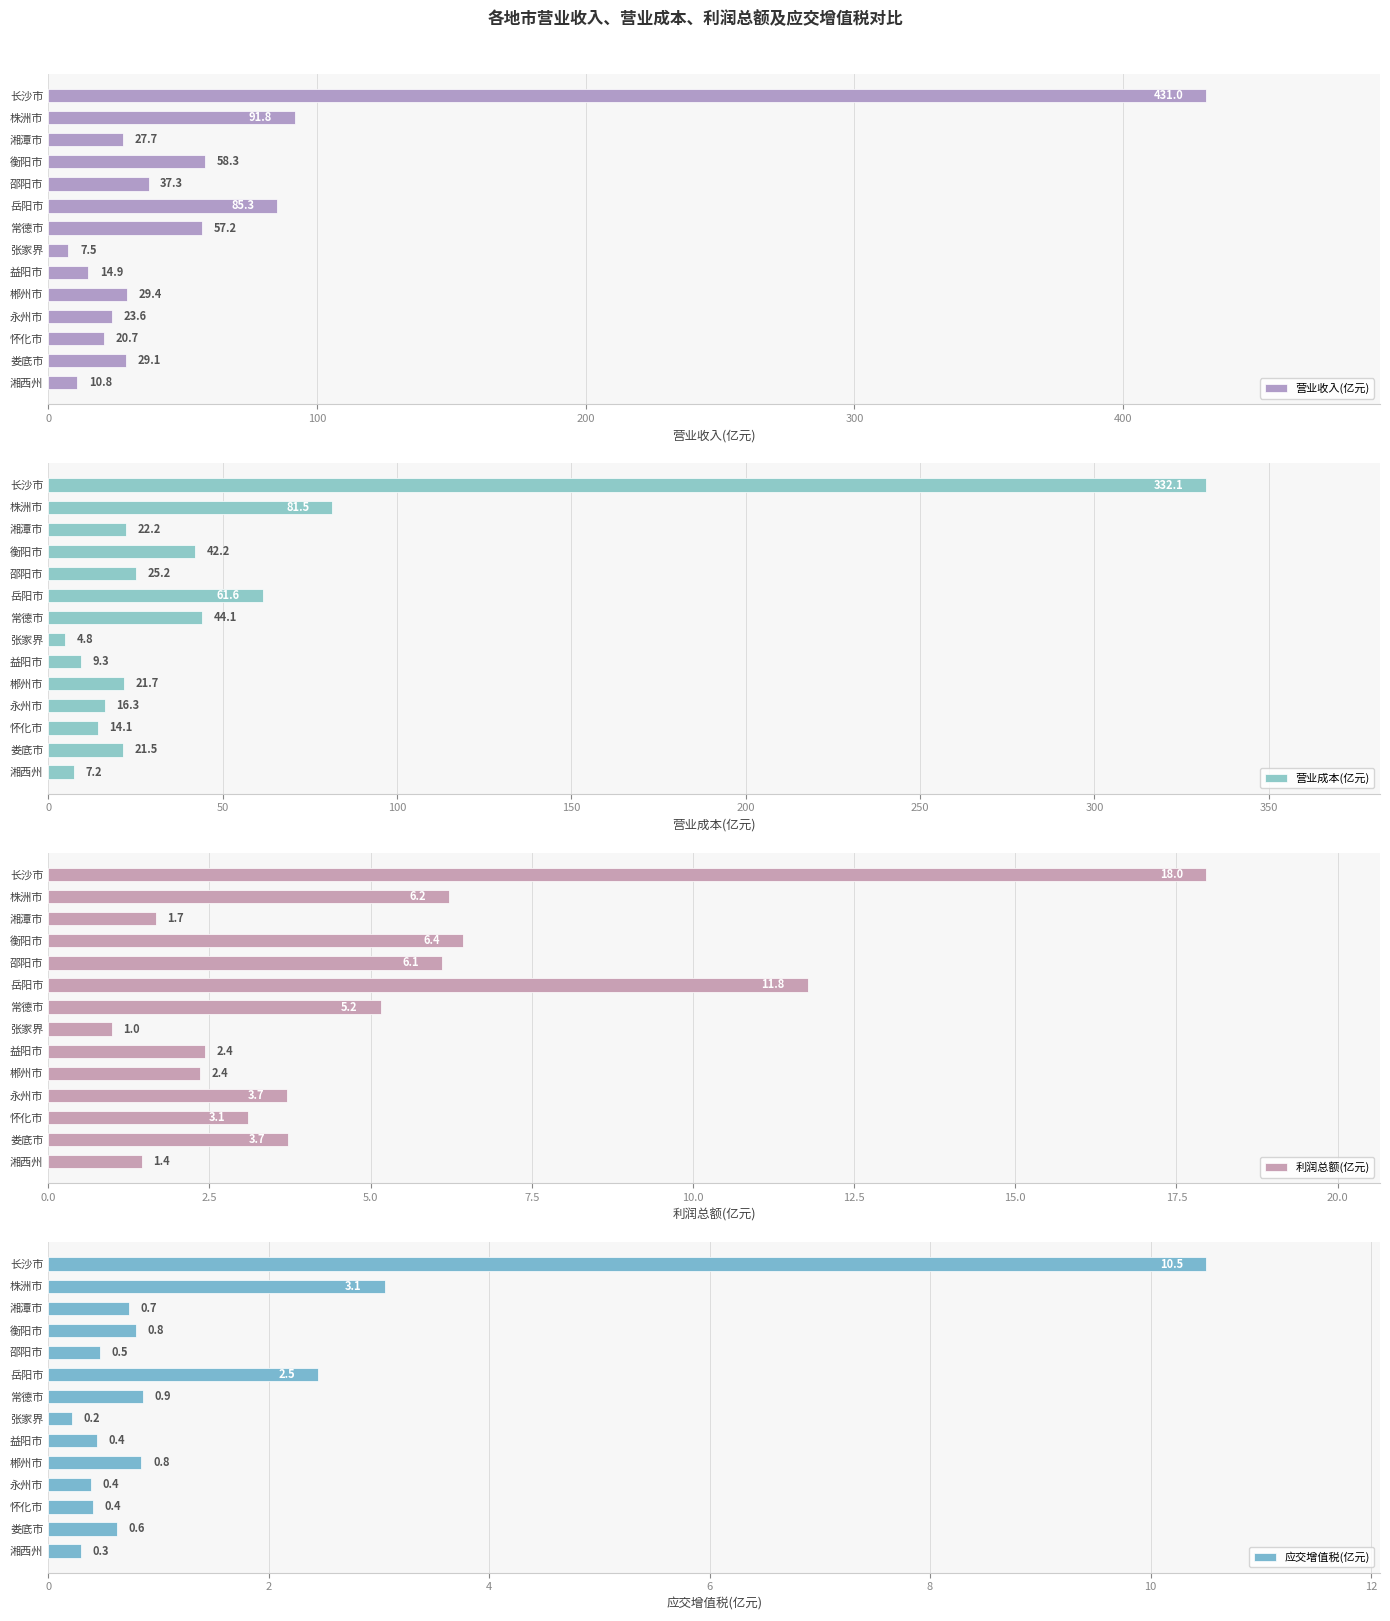

At how many categories does at least one series exceed 407?

1